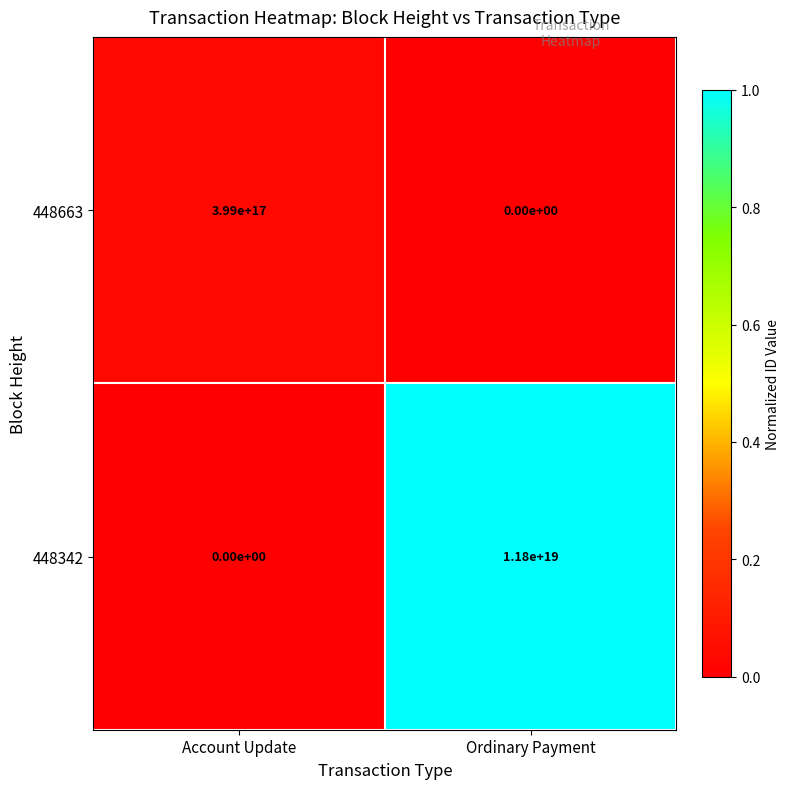

The value of 448342 at Account Update is -5128916501985494016. True or false?

False